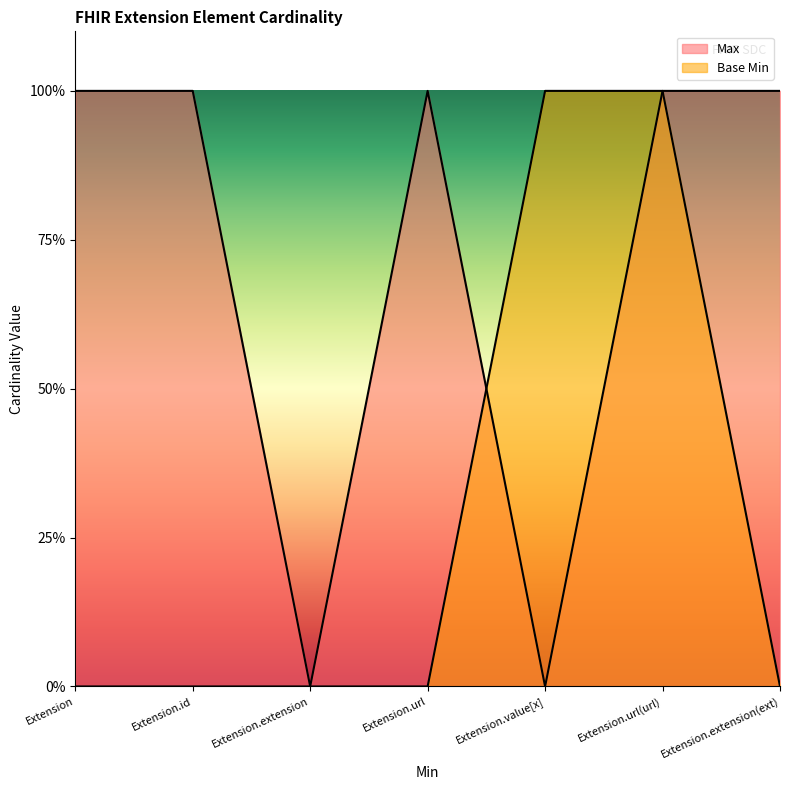

Is it true that Base Min equals 0 at Extension.id?

True